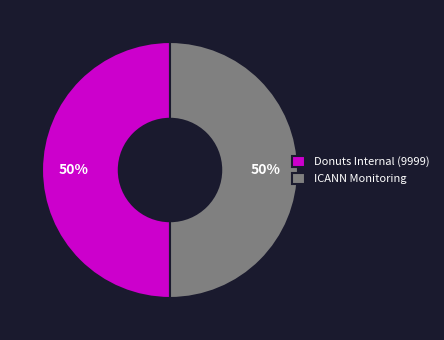

To the nearest percent, what is the average slice percentage?

50%